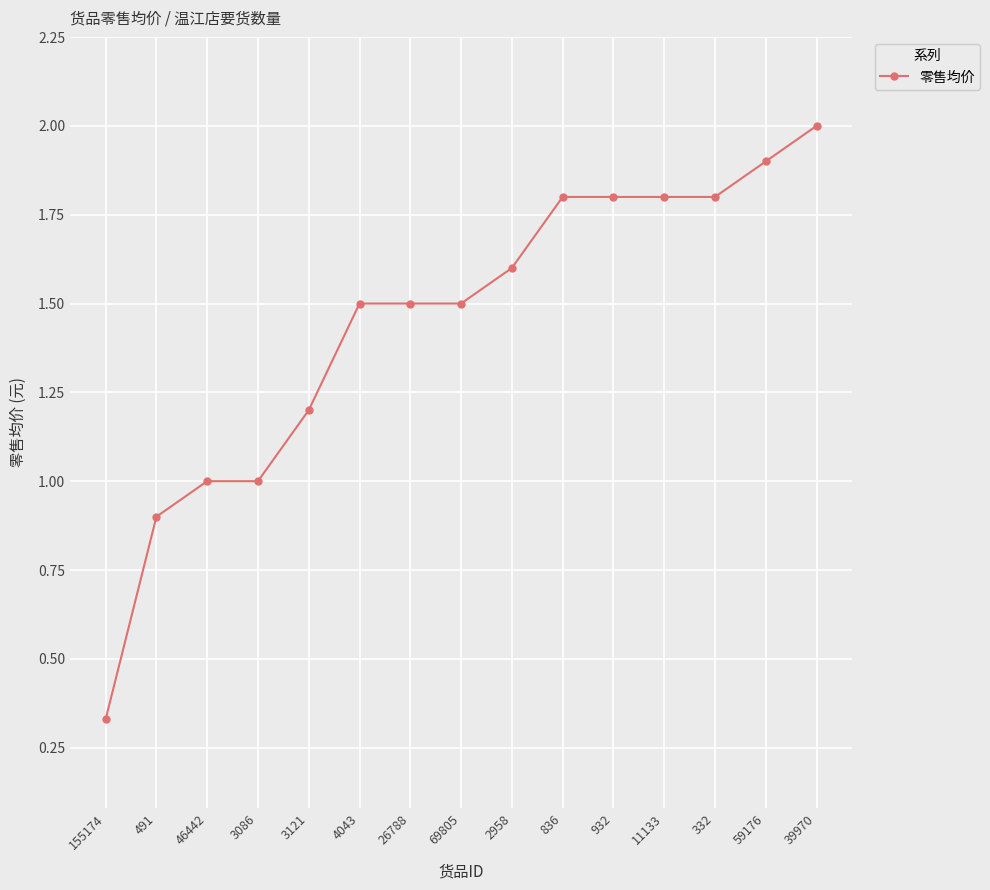

What is the difference between the values at 59176 and 11133?

0.1